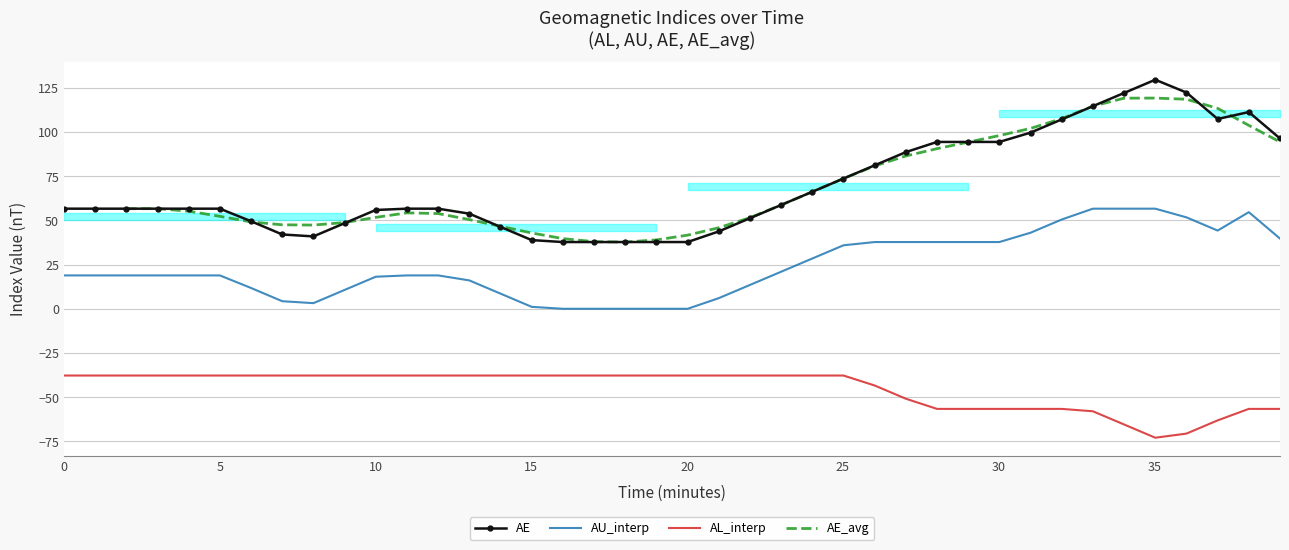

True or false: AL_interp and AU_interp intersect in this chart.

False